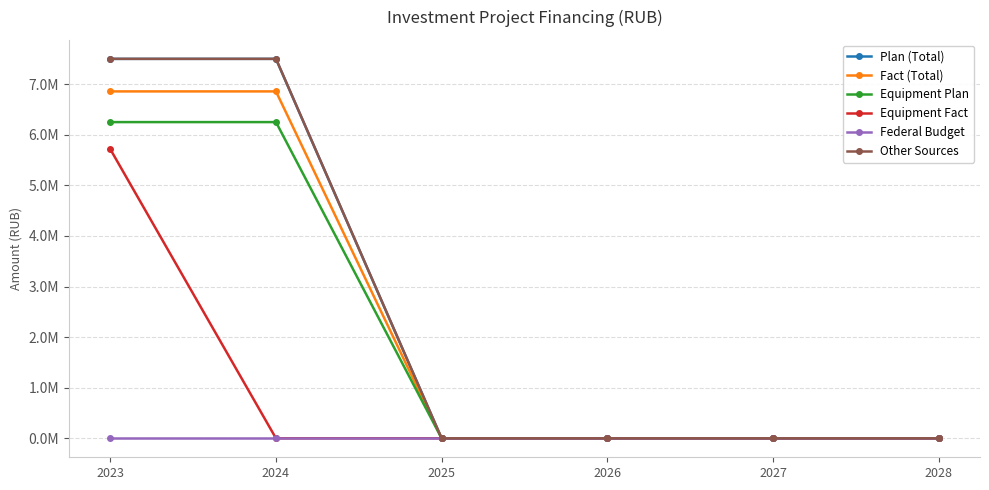

What is the average value of the Equipment Fact series?

952515.9